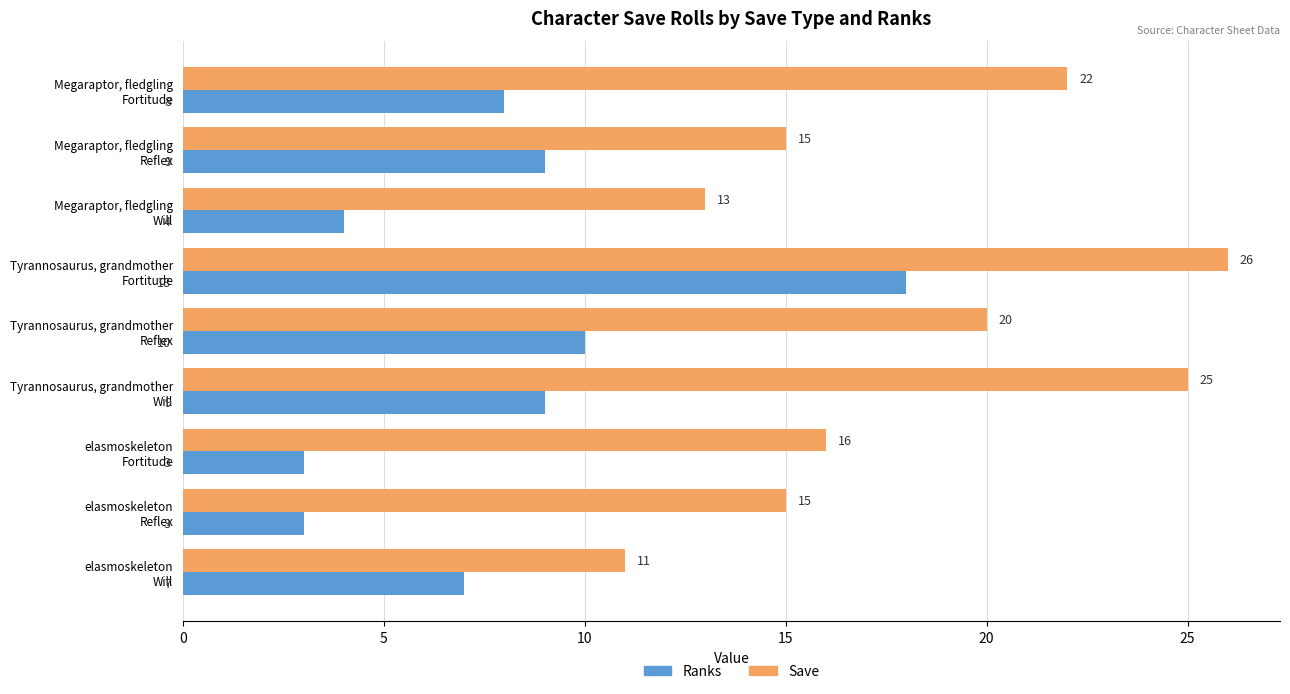

What is the difference between the maximum and second lowest values in the Save series?

13